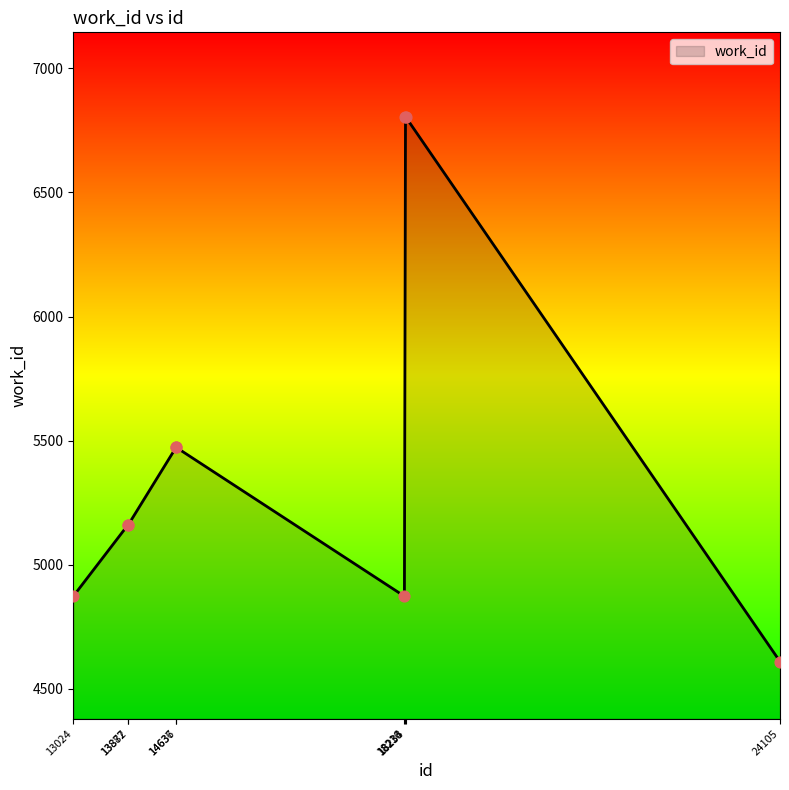

Which has a higher value, 14636 or 13024?

14636